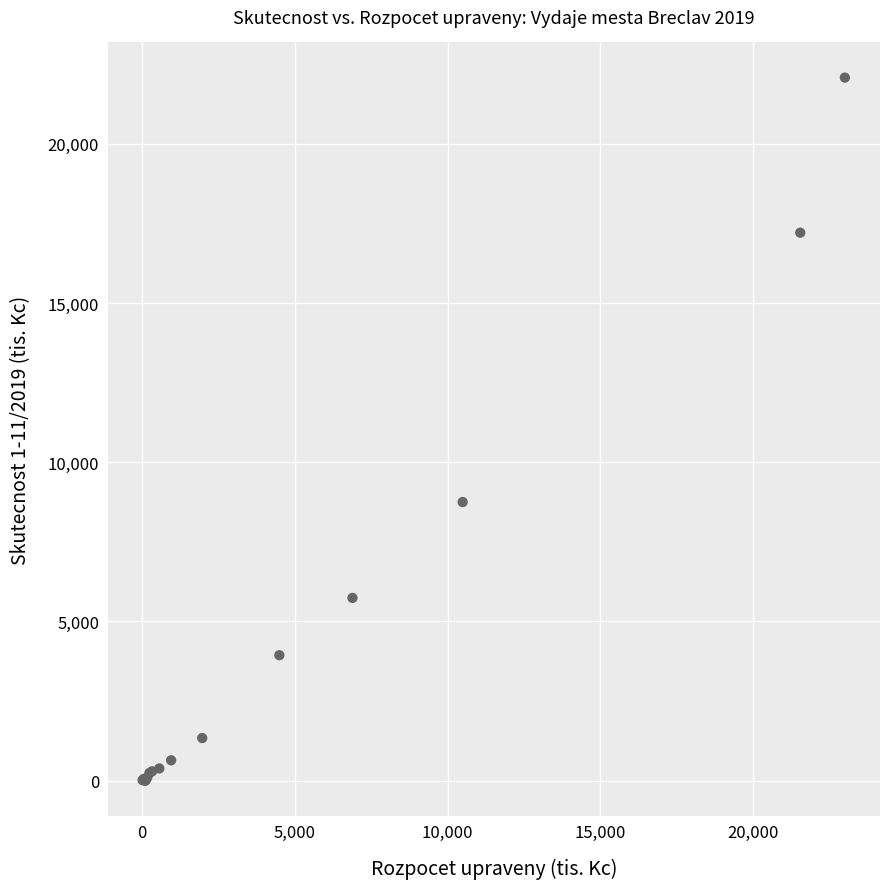

What Y value in the scatter plot is closest to 11040?

8750.6